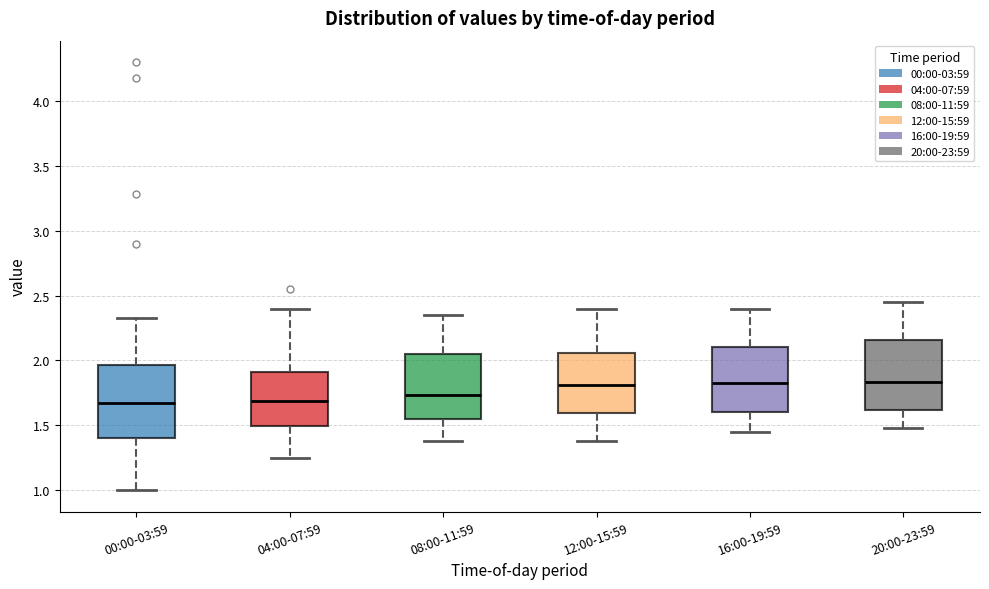

Where does the lower whisker of the box for 12:00-15:59 end on the y-axis? The values are not printed on the chart, so give them approximately, as read against the axis.

1.40